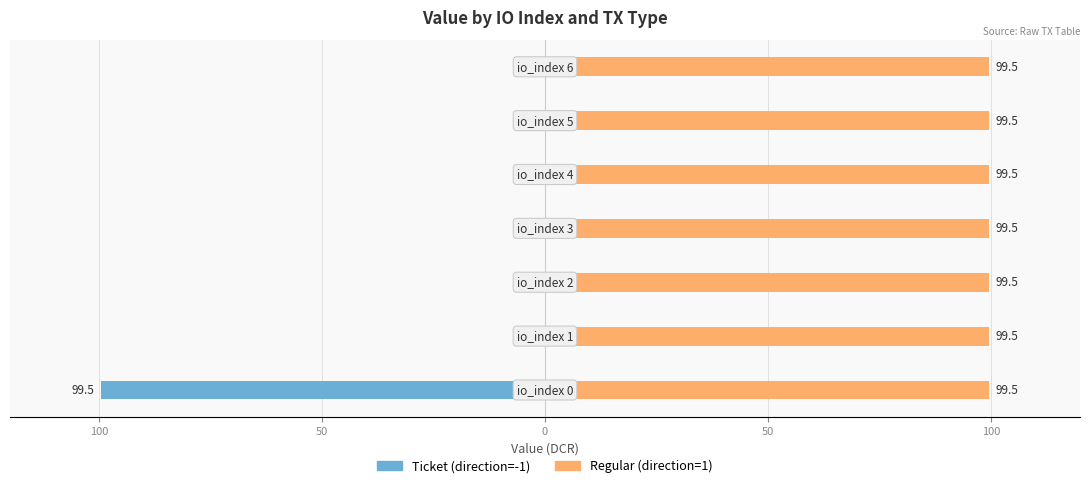

The value of Regular (direction=1) at 100 is 0.2. True or false?

False